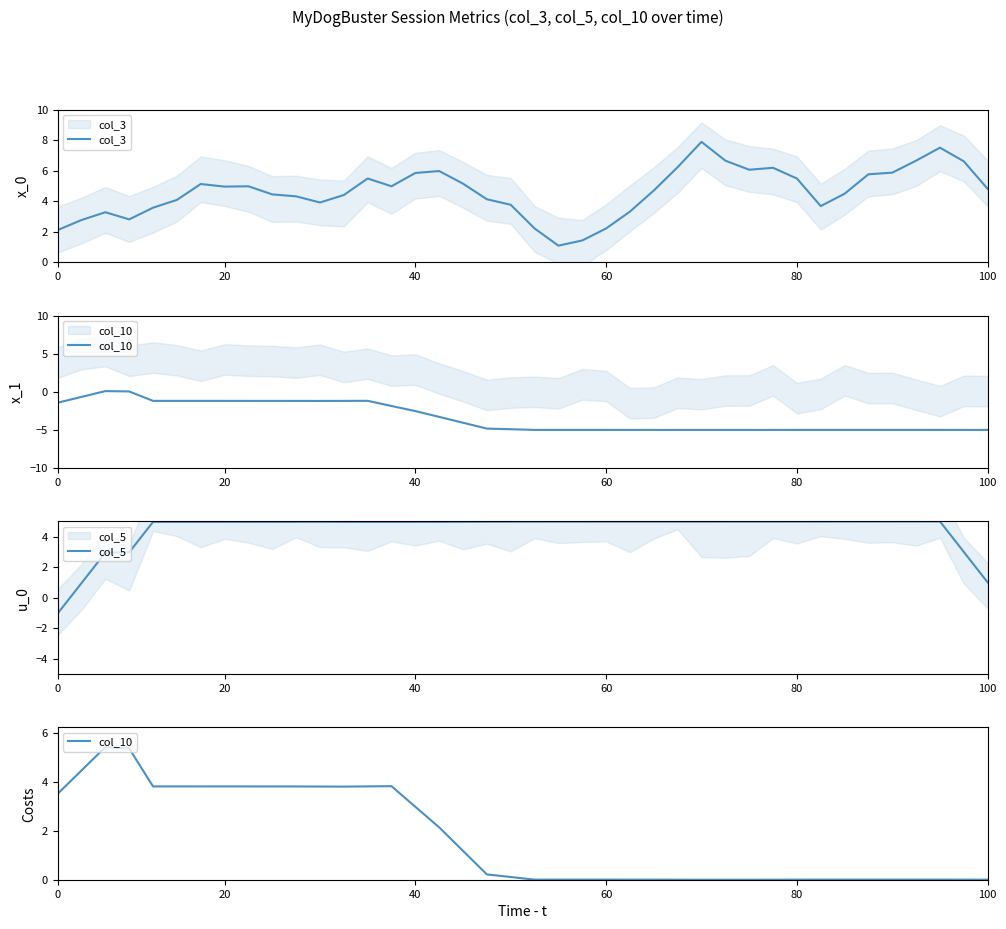

Is the value of col_5 at 14 greater than the value of col_10 at 16?

Yes